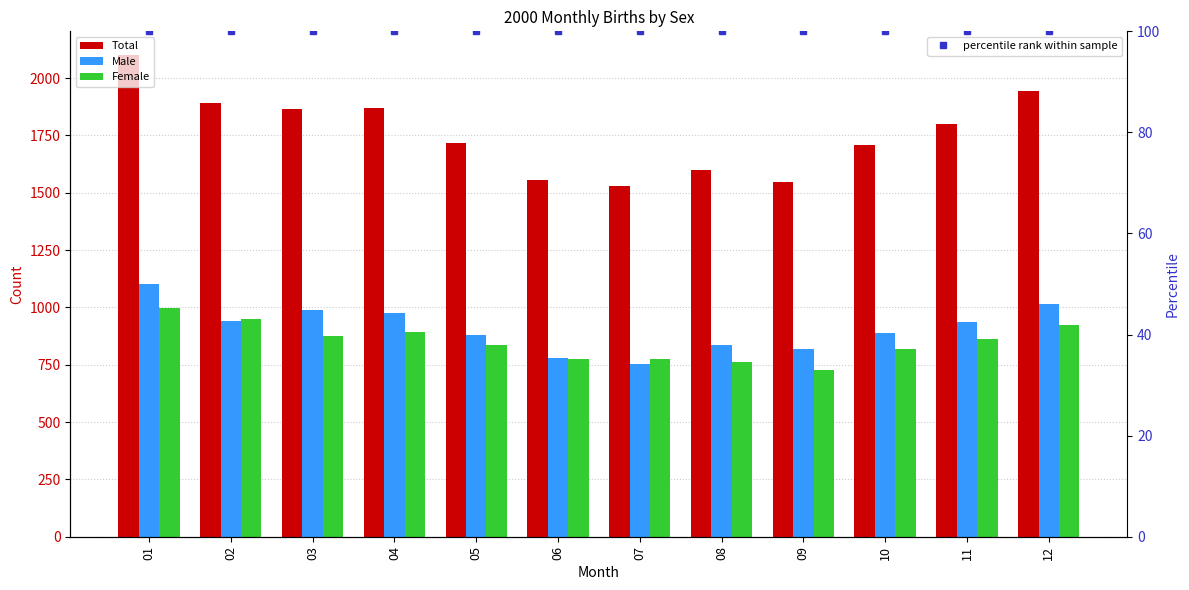

What are all the series names shown in the legend?

Total, Male, Female, percentile rank within sample